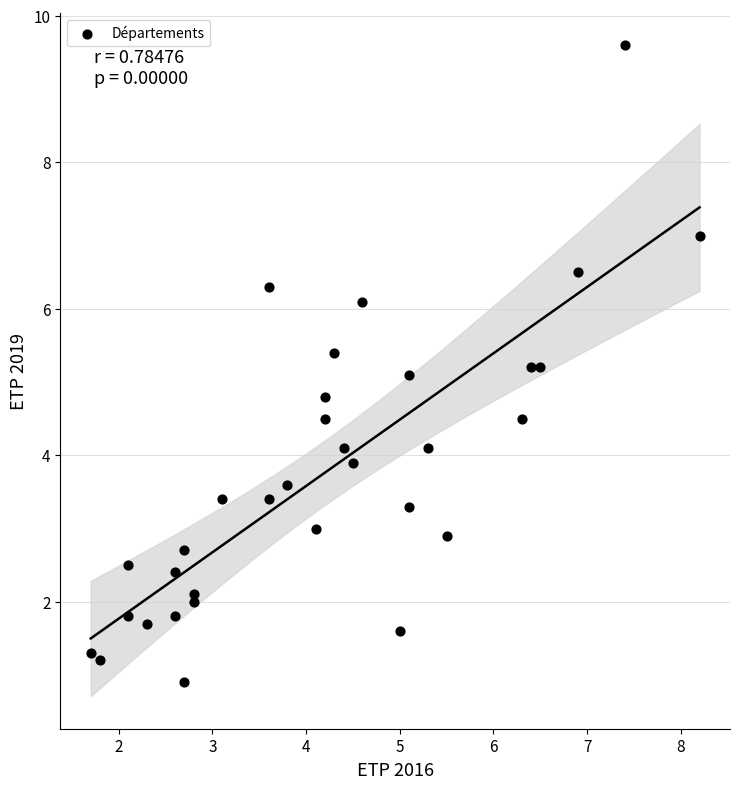

What is the range of Y values (max minus min)?

8.7